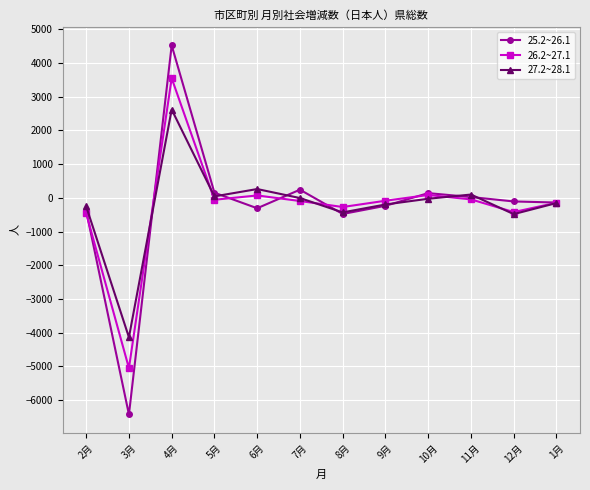

What position from the right is 3月?

11